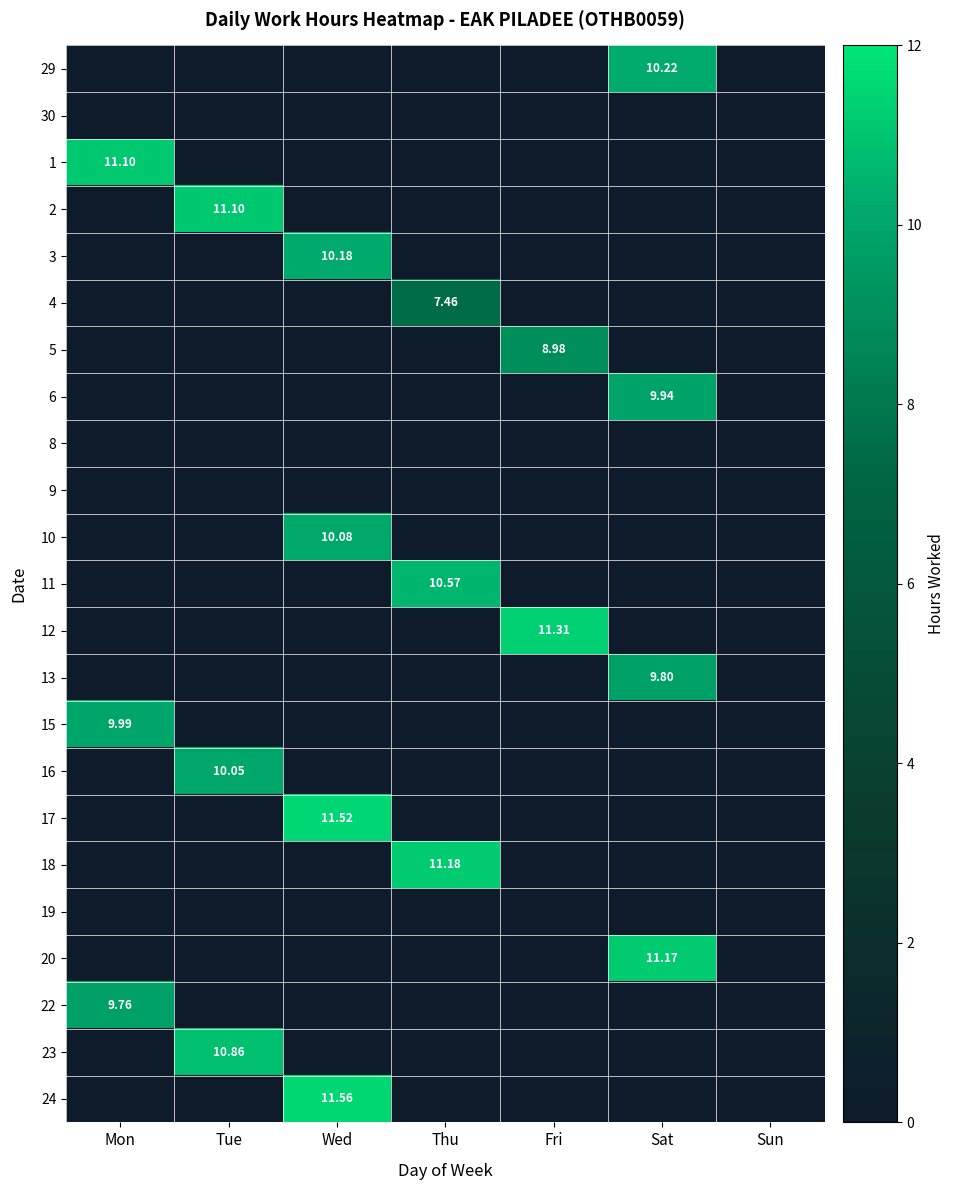

Read the 13 value at Sat.

9.8